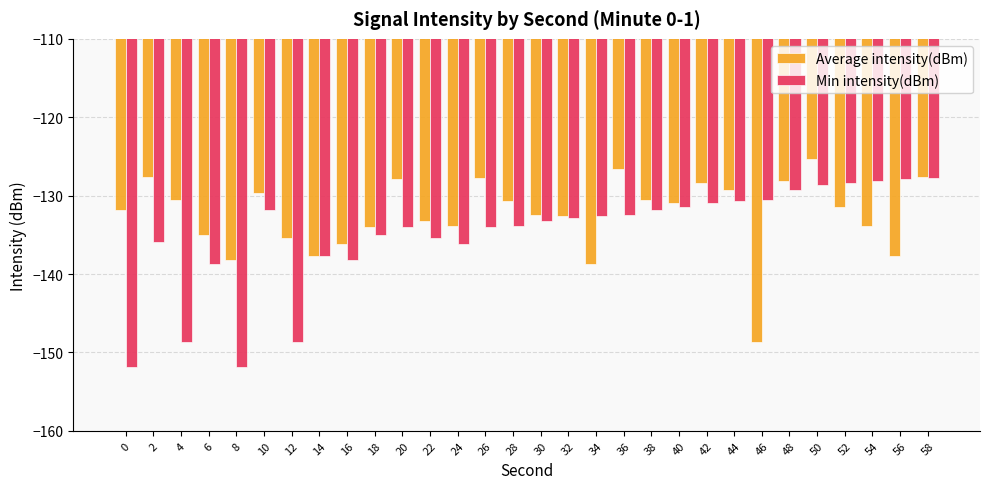

What is the average value of the Min intensity(dBm) series?

-135.0